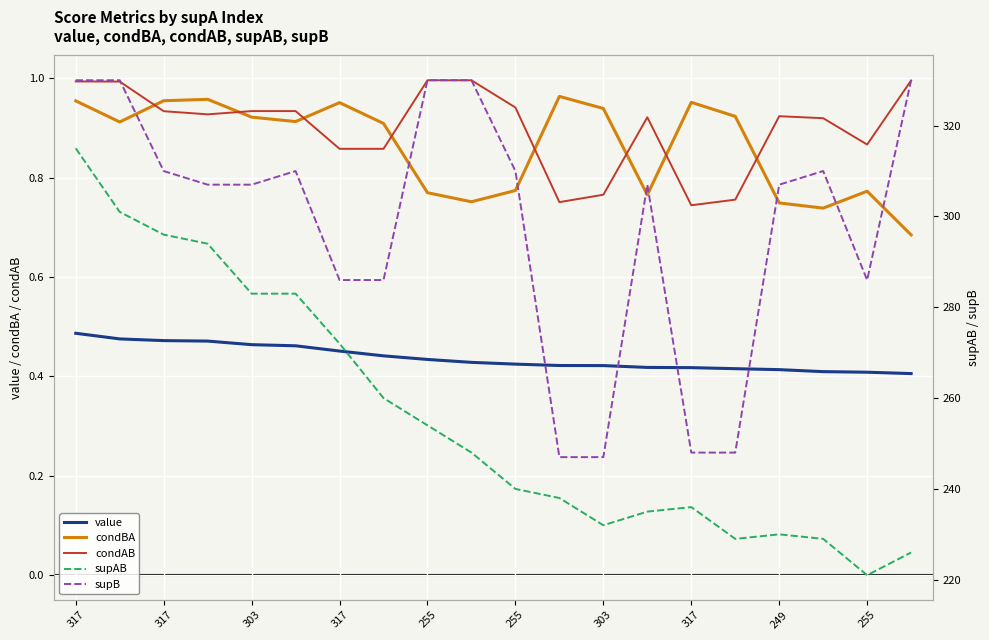

Between 255 and 255, which is larger?

255